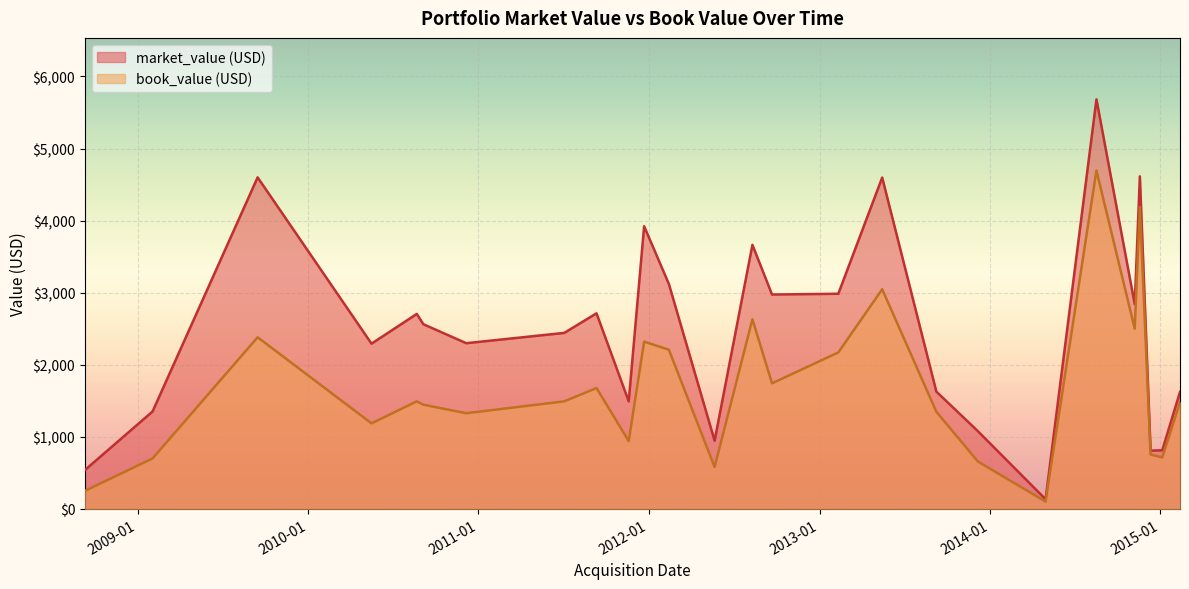

Rank the series by their maximum value, from lowest to highest.

book_value (USD), market_value (USD)